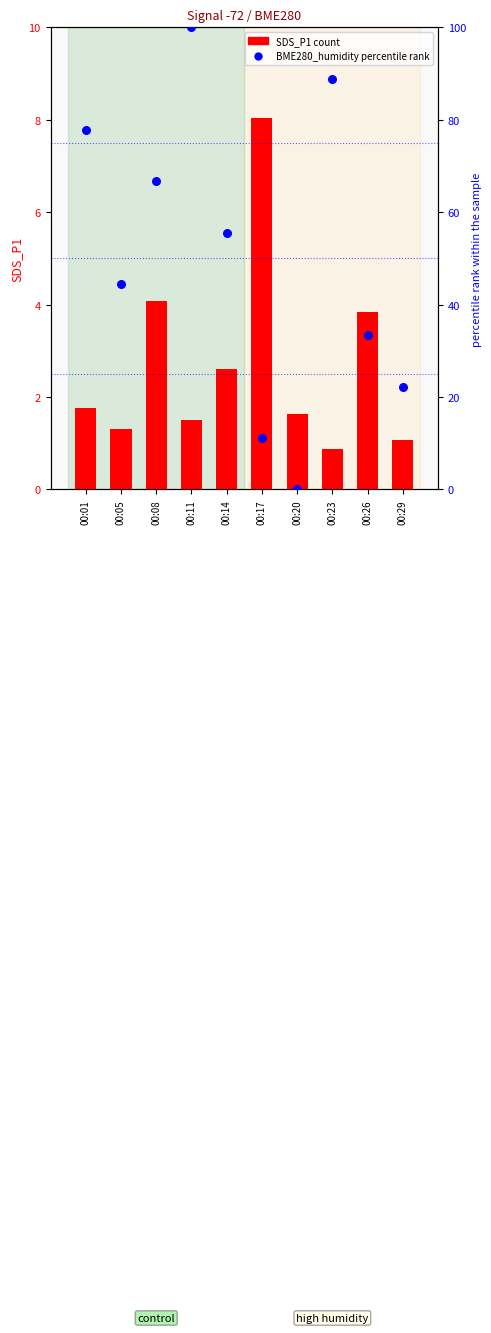

At which category is the sum across all series the highest?

00:11